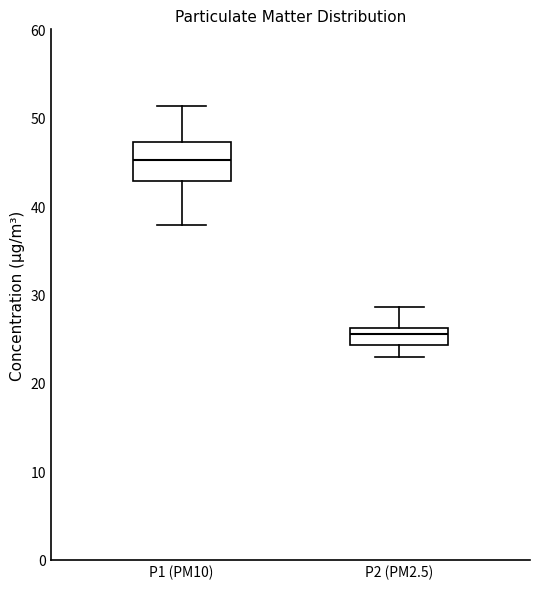

Reading left to right, read every box against the y-axis: the position of its median line, the range the box covers, and the ends of its whiskers. The values are not printed on the chart, so give them approximately, as read against the axis.

P1 (PM10): median 45, box 43 to 47, whiskers 38 to 51
P2 (PM2.5): median 25, box 24 to 26, whiskers 23 to 29